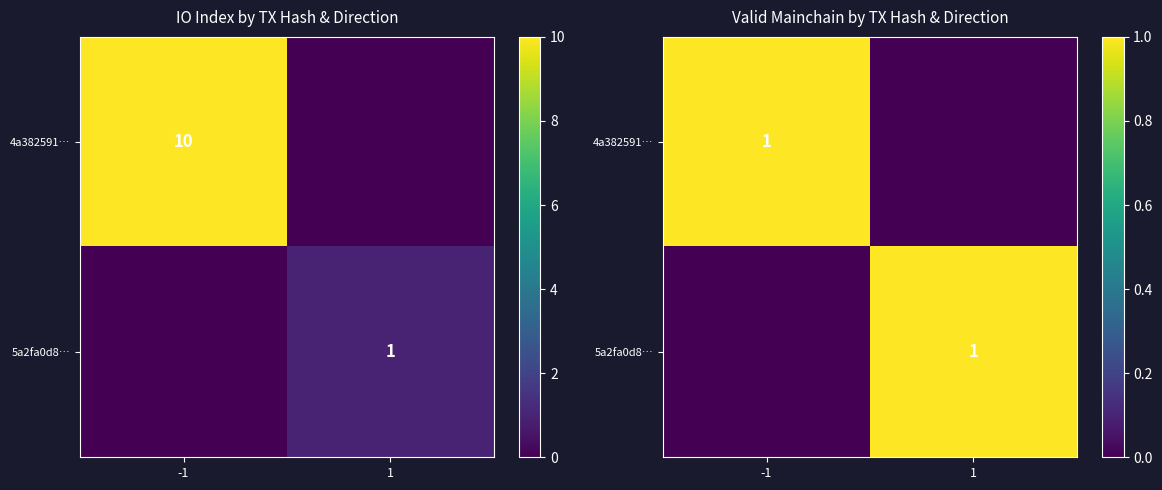

How many distinct data groups are displayed?

2